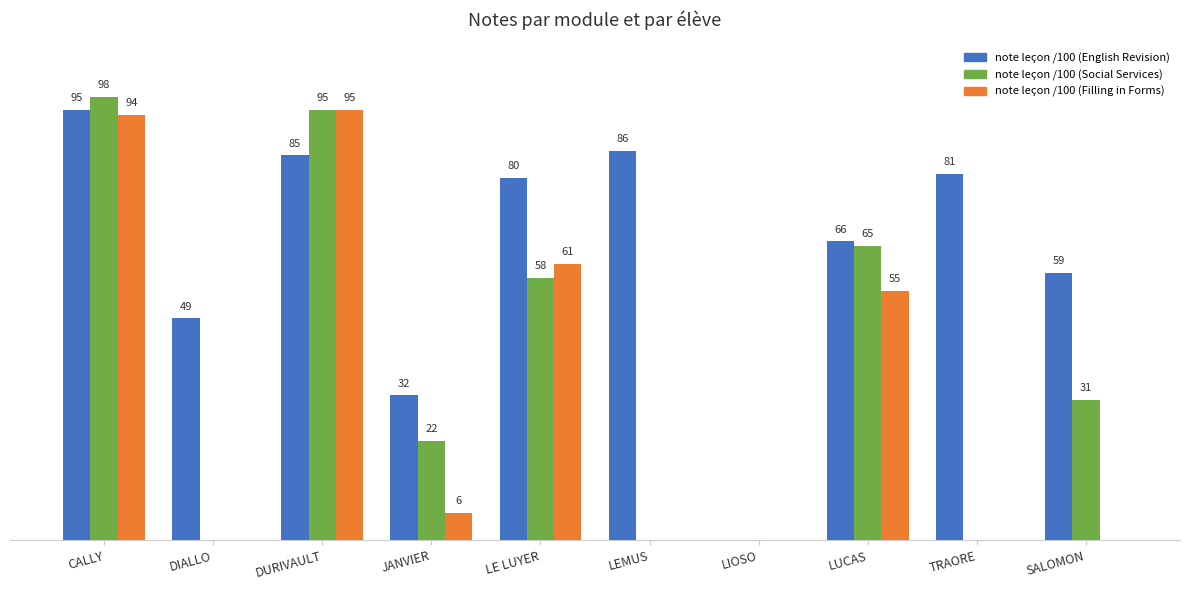

Which category has the highest value across all series?

CALLY